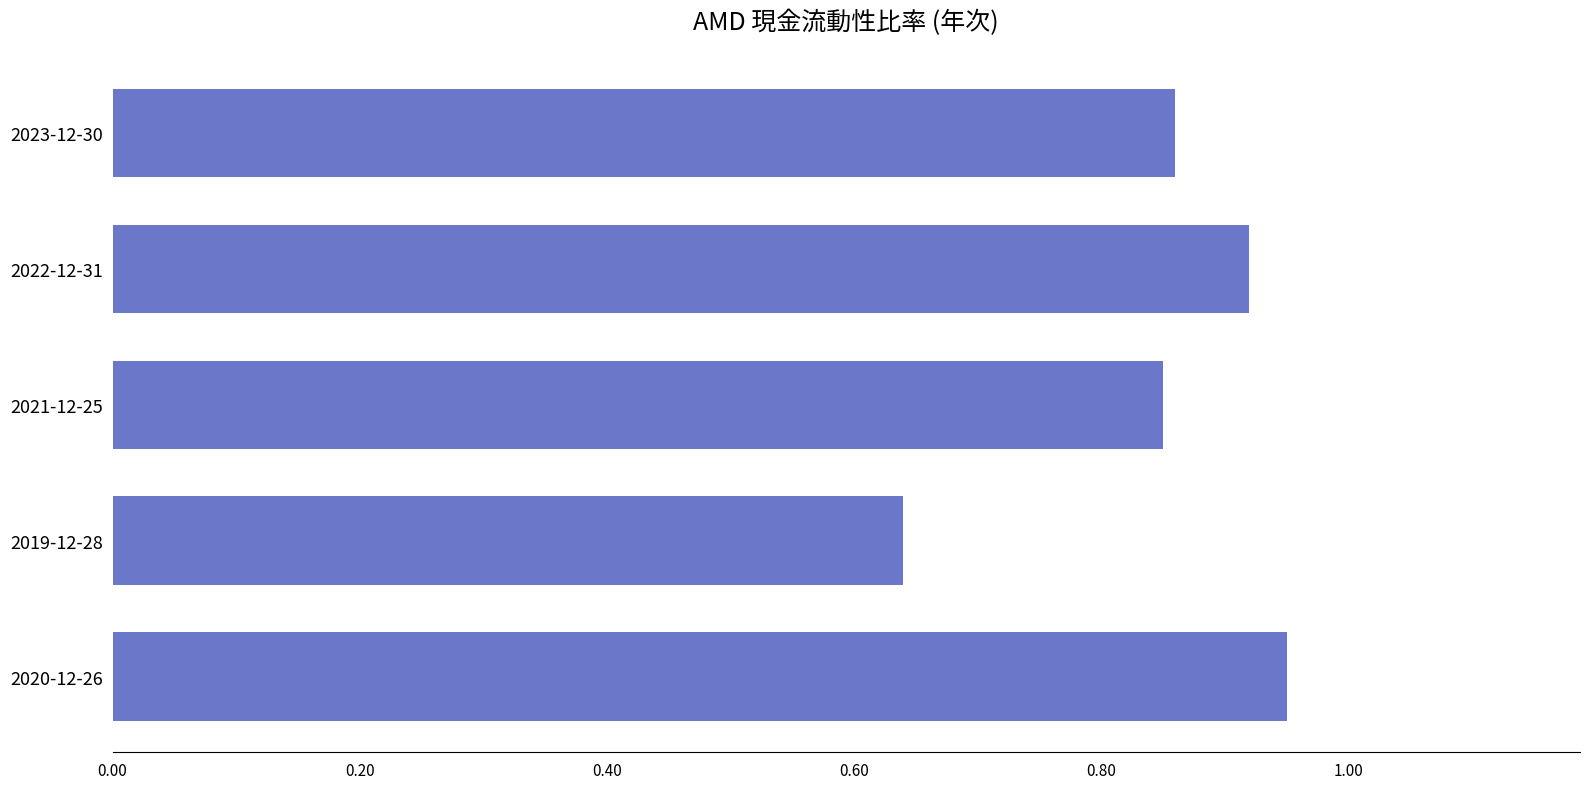

Which has a higher value, 2023-12-30 or 2020-12-26?

2020-12-26